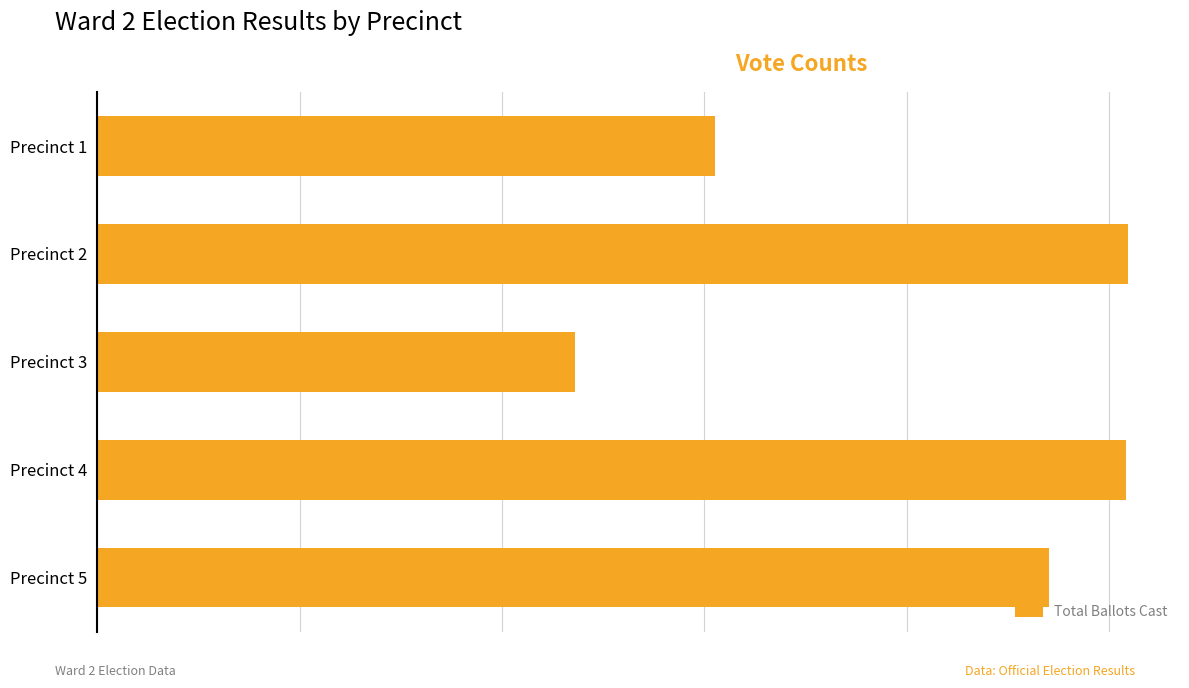

At which category does the chart reach its minimum across all series?

Precinct 3